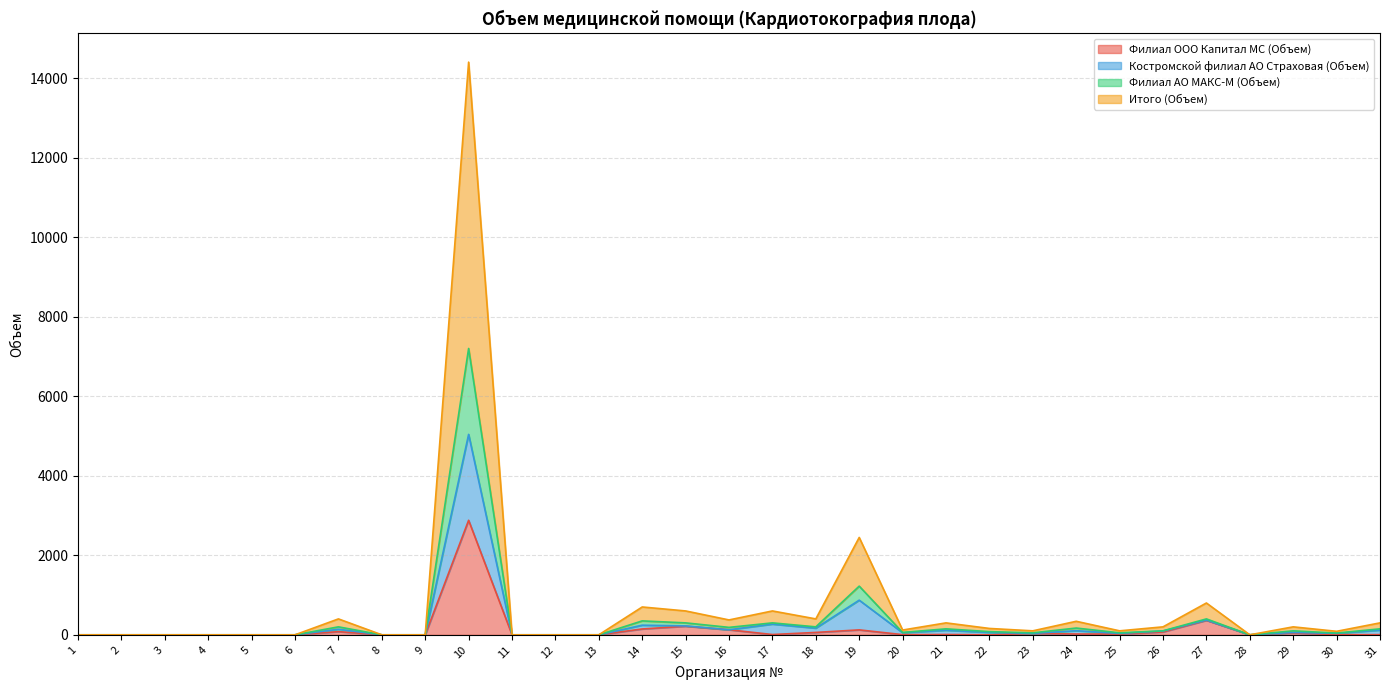

At which category is the sum across all series the highest?

10